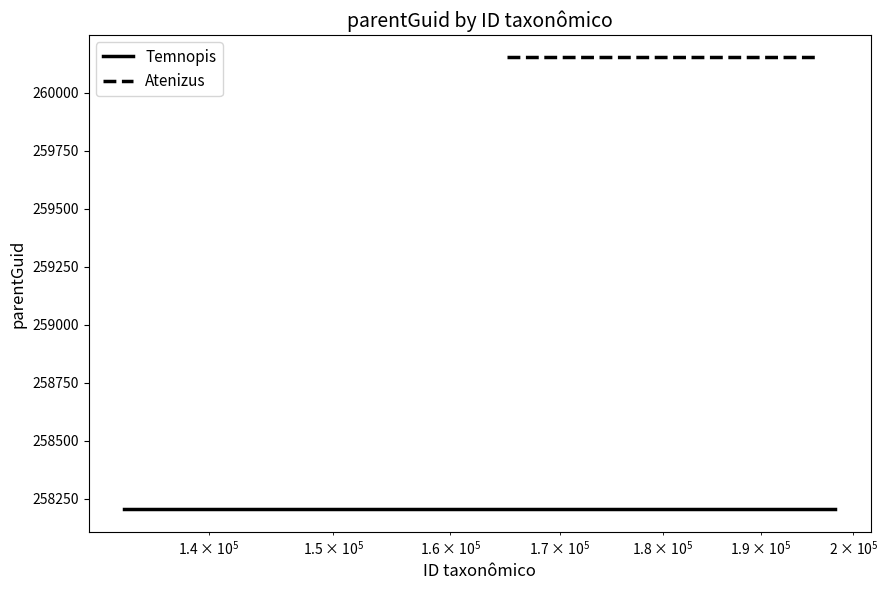

What is the sum of all Atenizus values?

520304